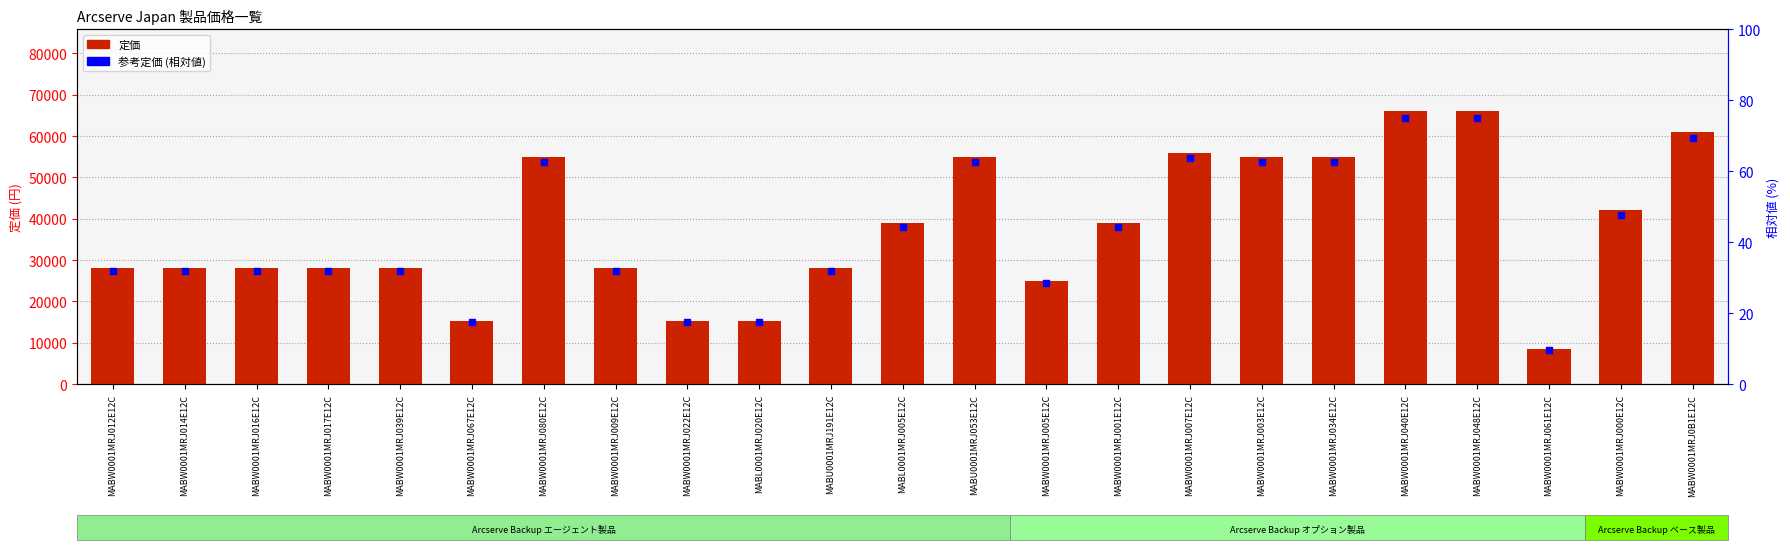

What are all the series names shown in the legend?

定価, 参考定価 (相対値)